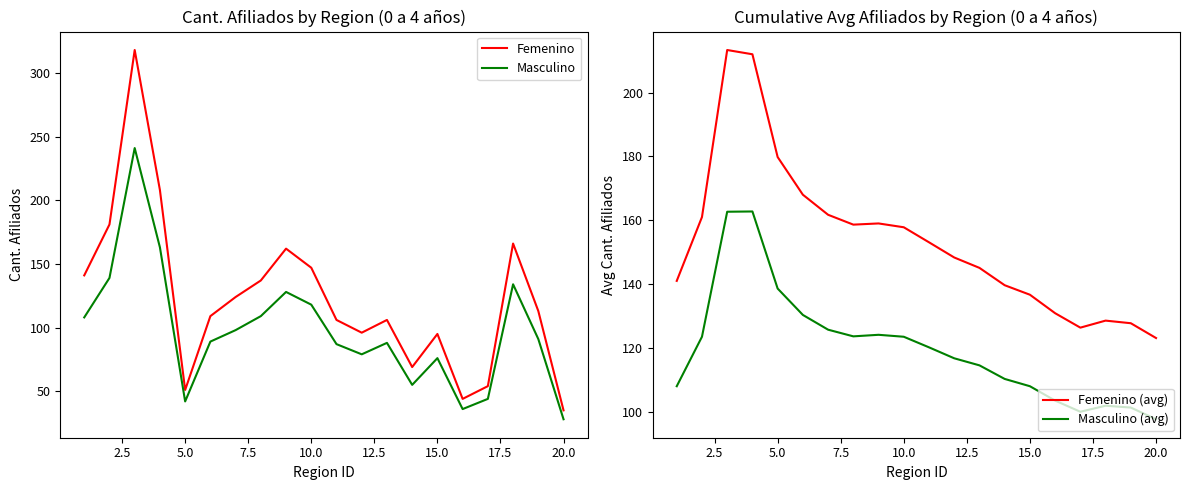

Which series has the widest spread of values?

Femenino